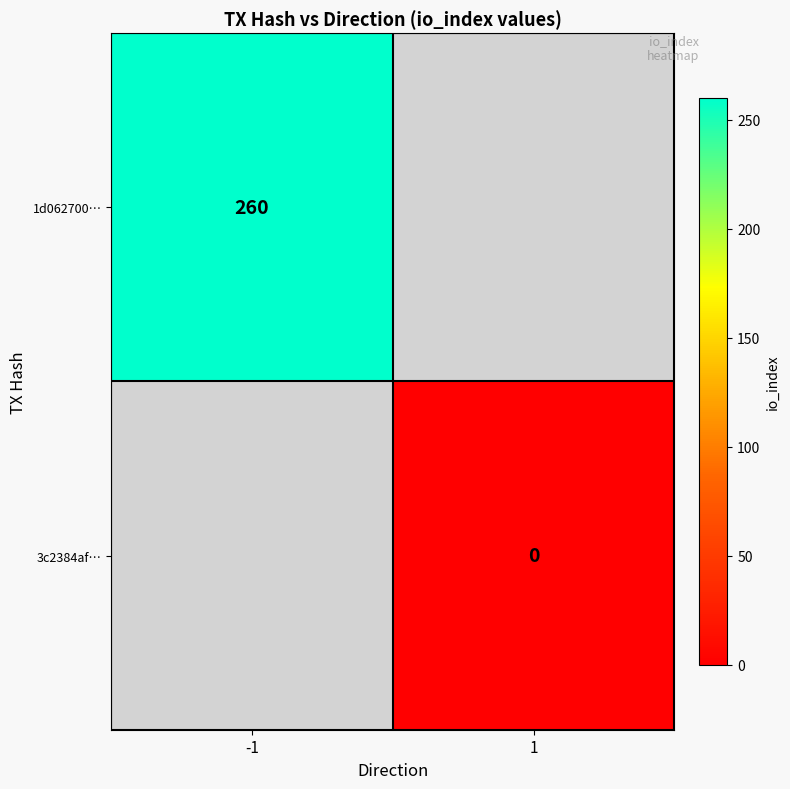

The 1d062700… series shows 376 at -1. True or false?

False